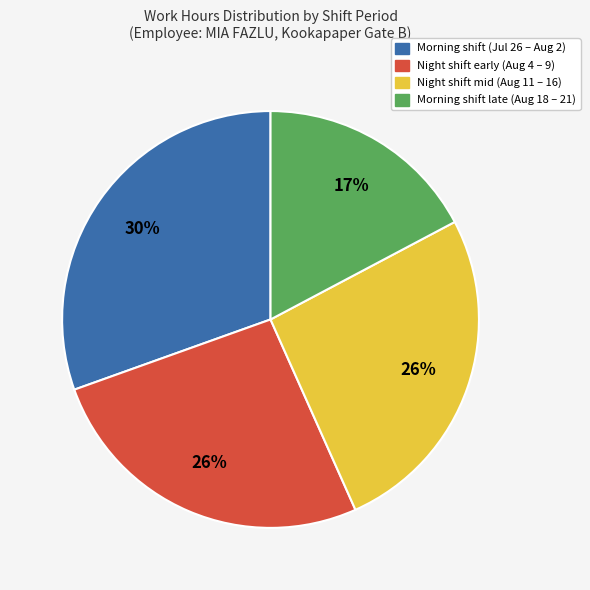

Is there any slice that represents more than half of the pie?

No